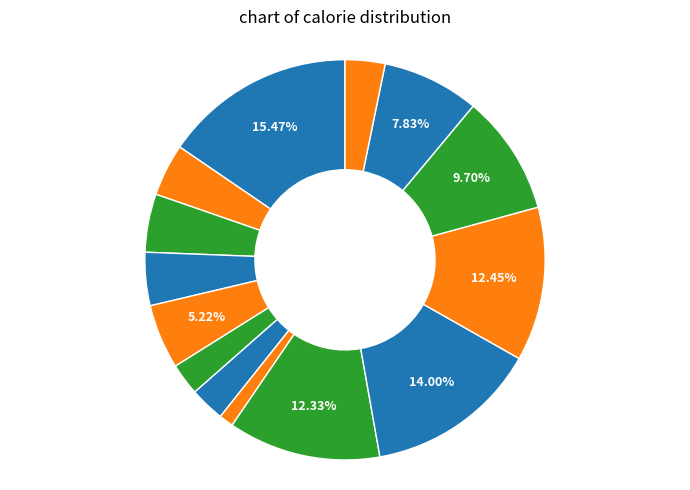

Which category has the biggest portion of the pie?

Каша манная молочная